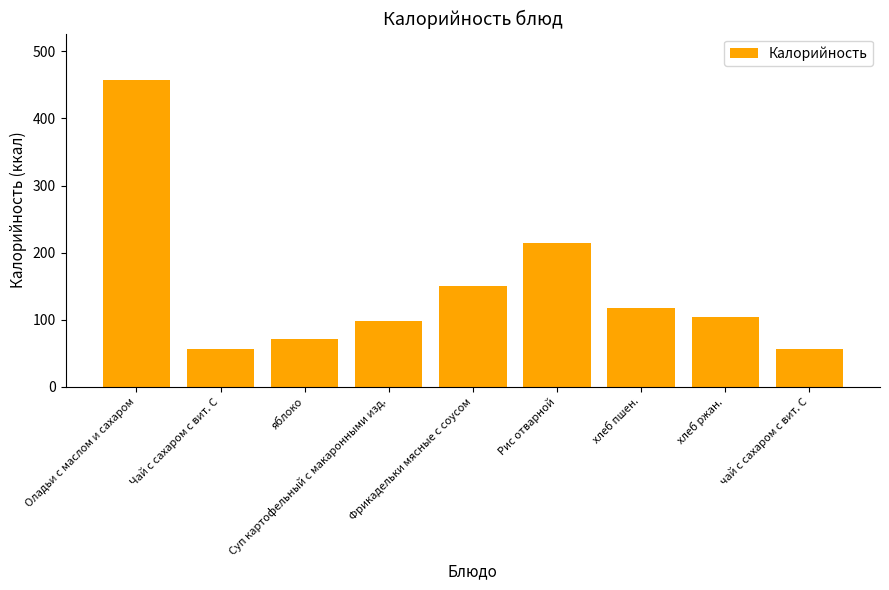

What is the smallest value displayed?

56.0